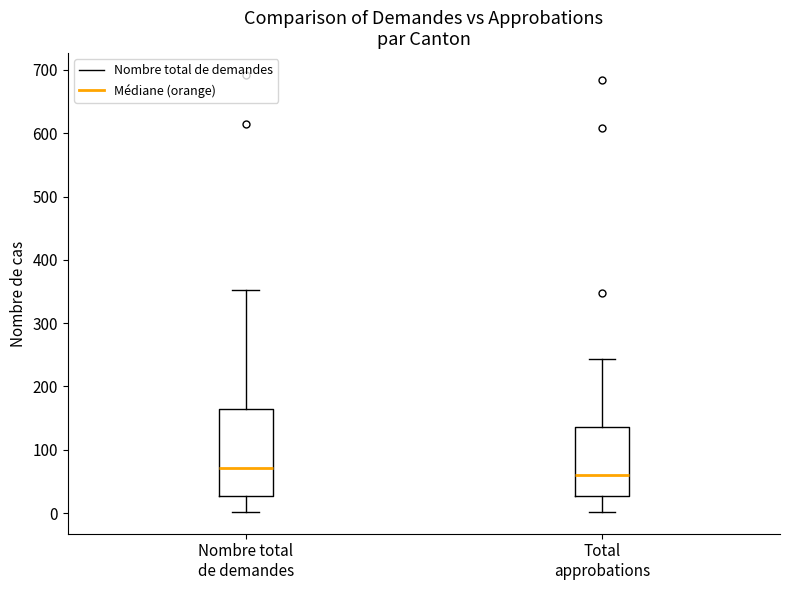

Which box's median line is the highest?

Nombre total de demandes